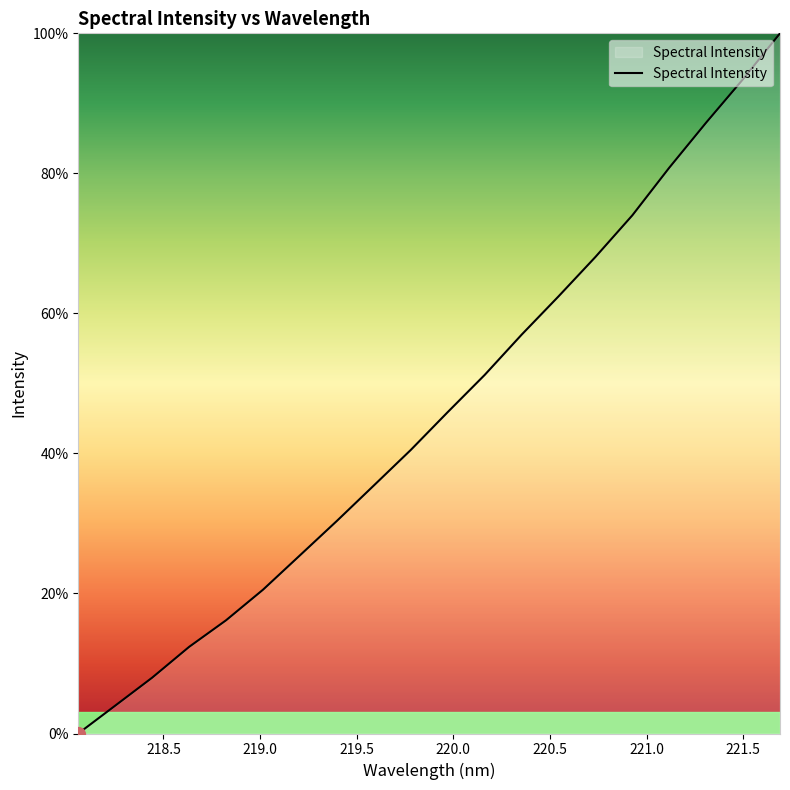

How many values are above zero?

19